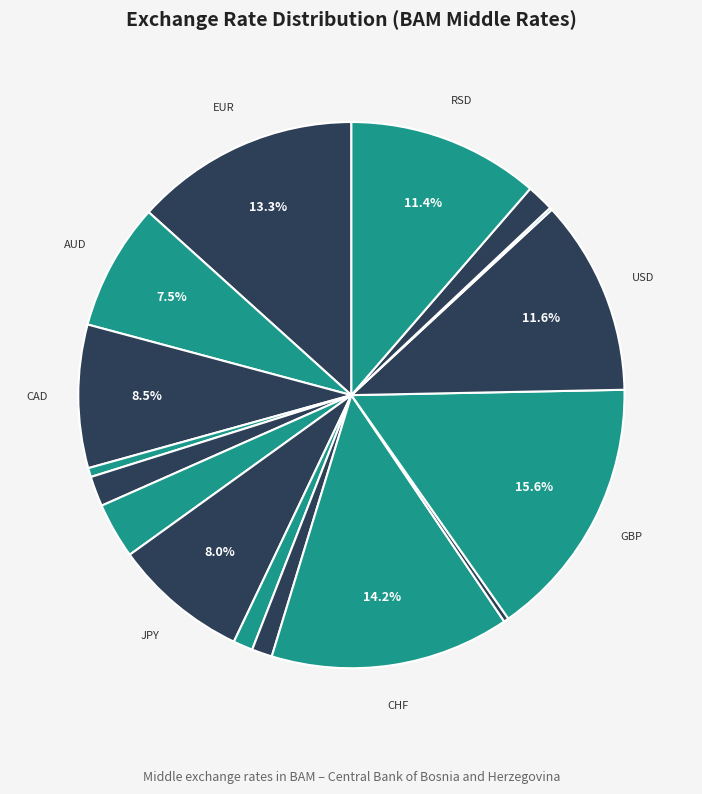

Rank the categories by value from lowest to highest.

RUB, TRY, CZK, NOK, SEK, CNY, DKK, HUF, AUD, JPY, CAD, RSD, USD, EUR, CHF, GBP